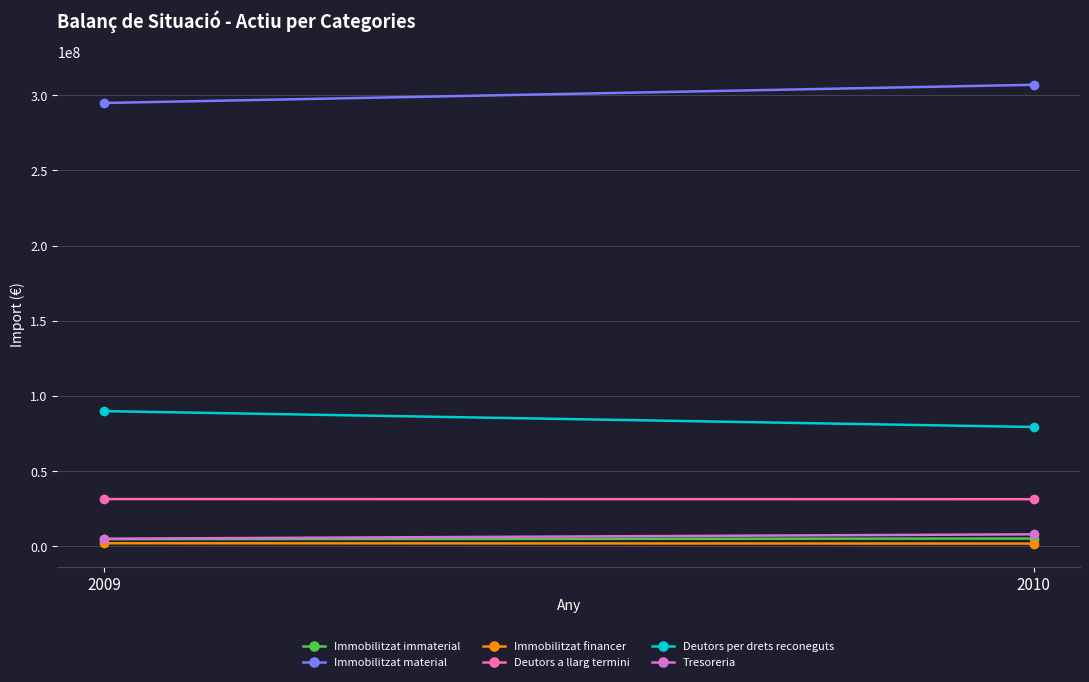

At how many categories does at least one series exceed 297387688?

1